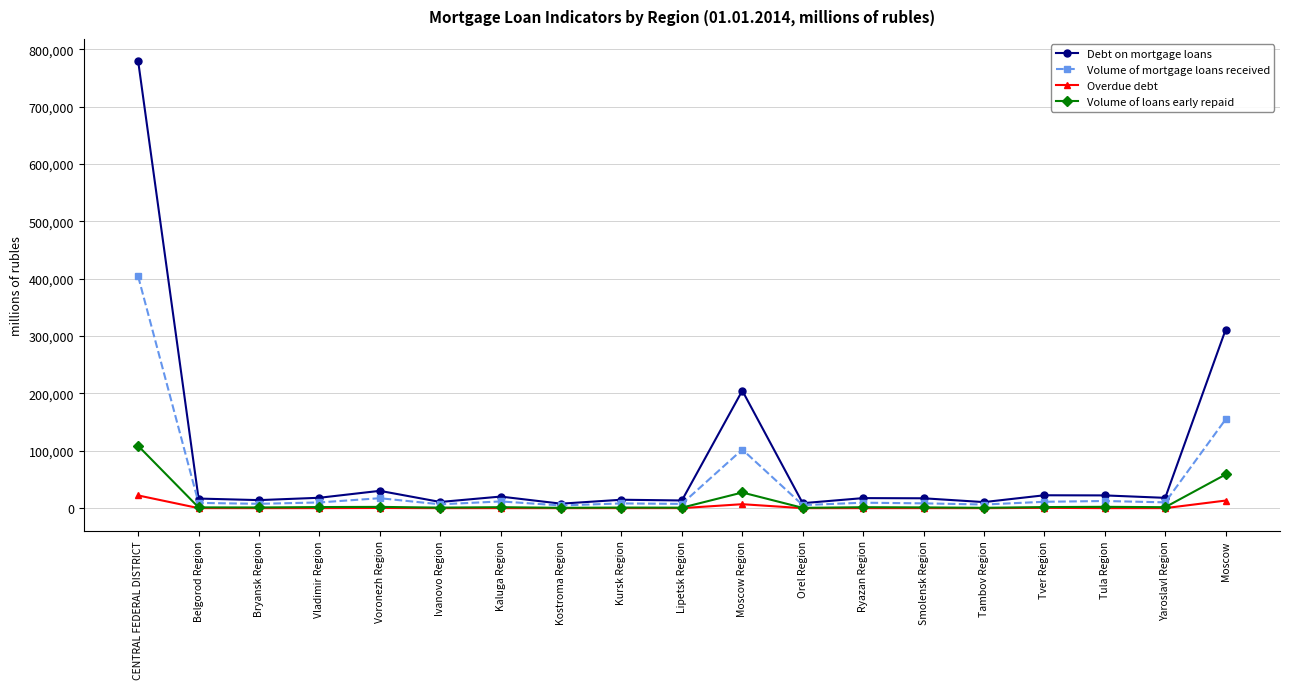

What are all the series names shown in the legend?

Debt on mortgage loans, Volume of mortgage loans received, Overdue debt, Volume of loans early repaid